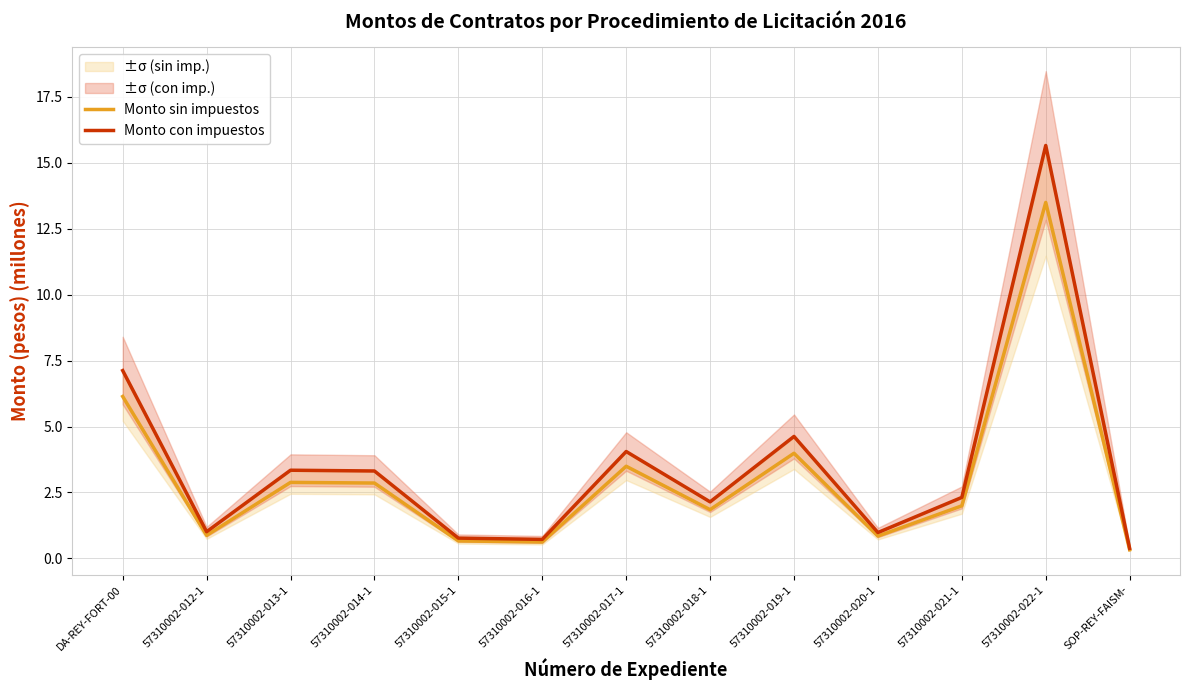

What is the difference between the maximum and minimum values in the Monto sin impuestos series?

13.2